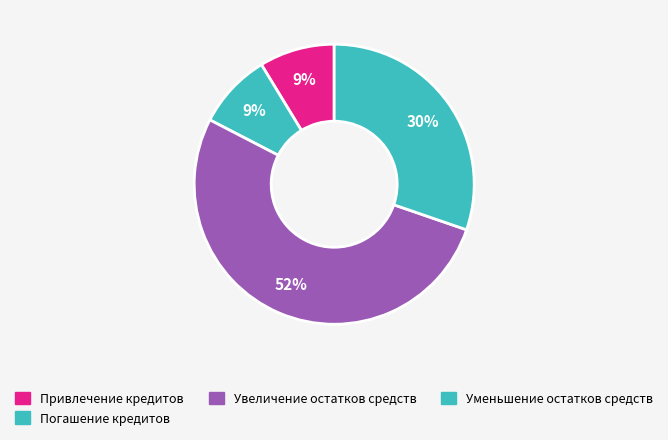

Is it true that Погашение кредитов is 9% of the pie?

True